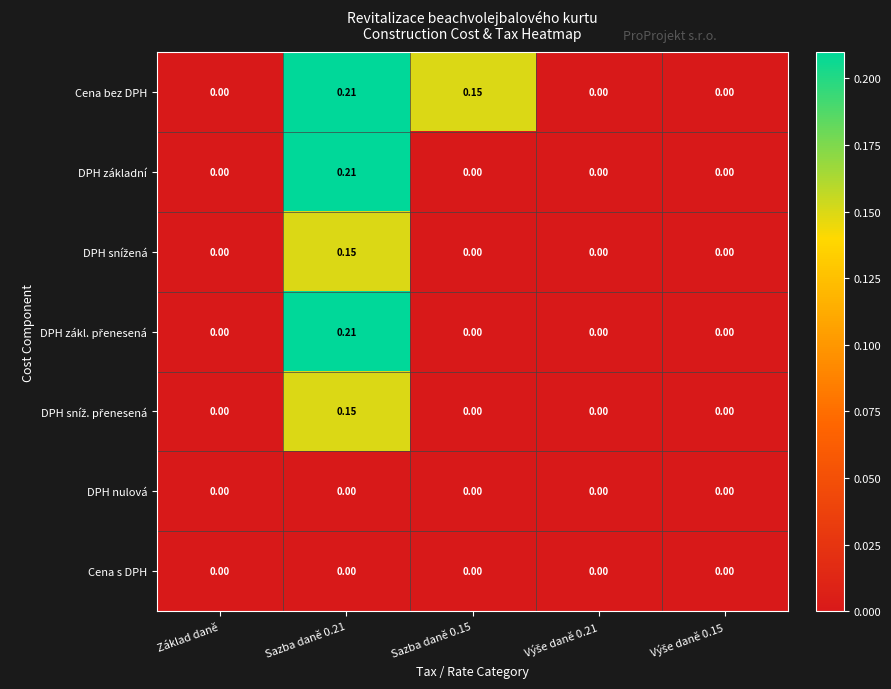

Which series has the largest total across all categories?

Cena bez DPH